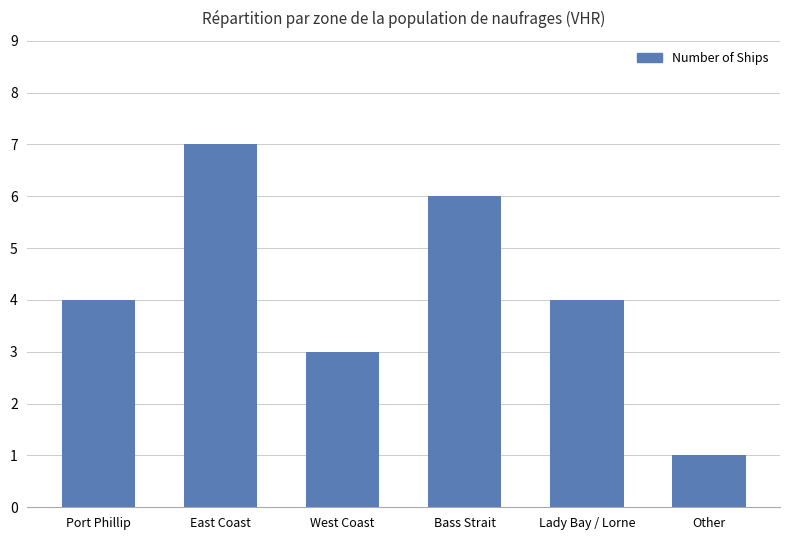

Is it true that the value at West Coast is 5?

False